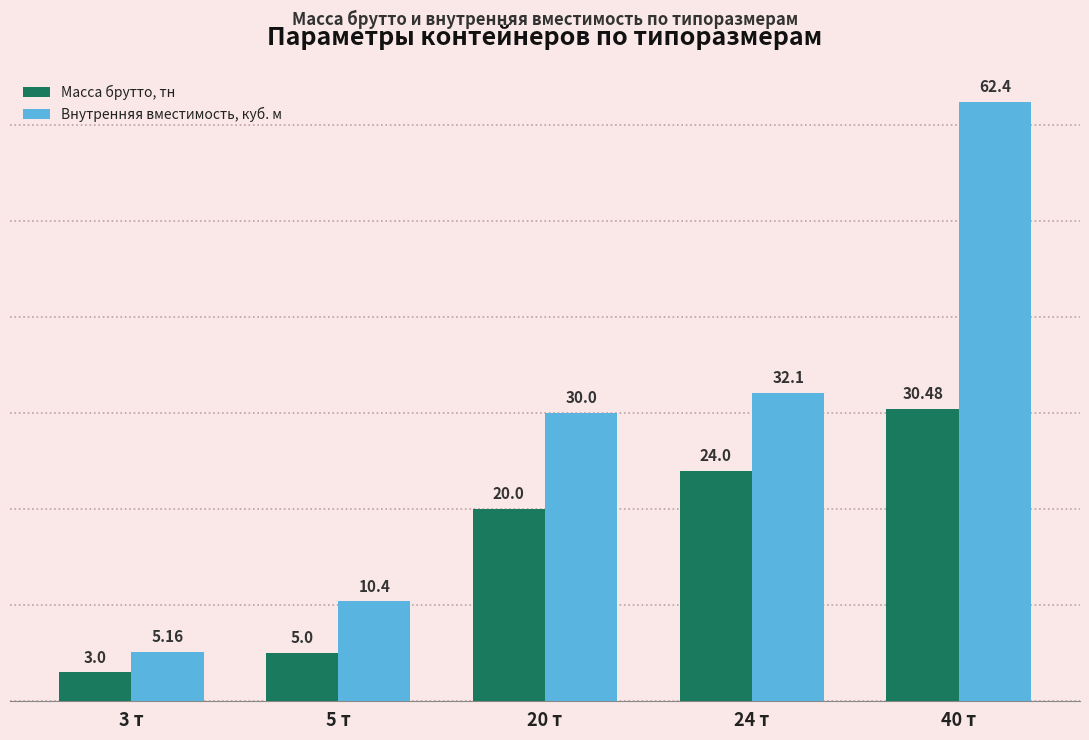

What is the sum of all Внутренняя вместимость, куб. м values?

140.1